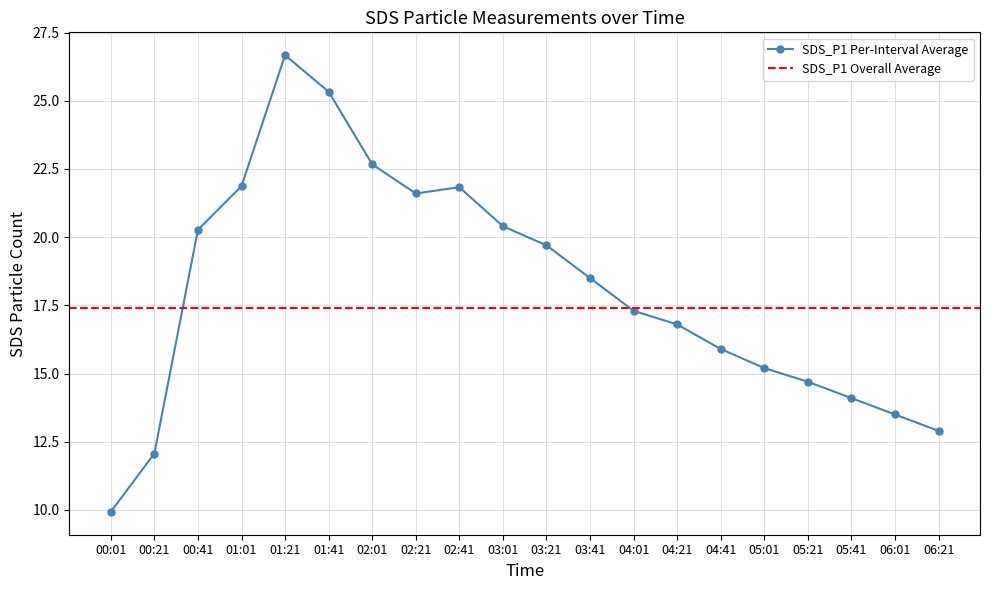

Reading left to right, extract all data points from this chart.

9.9	12.1	20.3	21.9	26.7	25.3	22.7	21.6	21.8	20.4	19.7	18.5	17.3	16.8	15.9	15.2	14.7	14.1	13.5	12.9